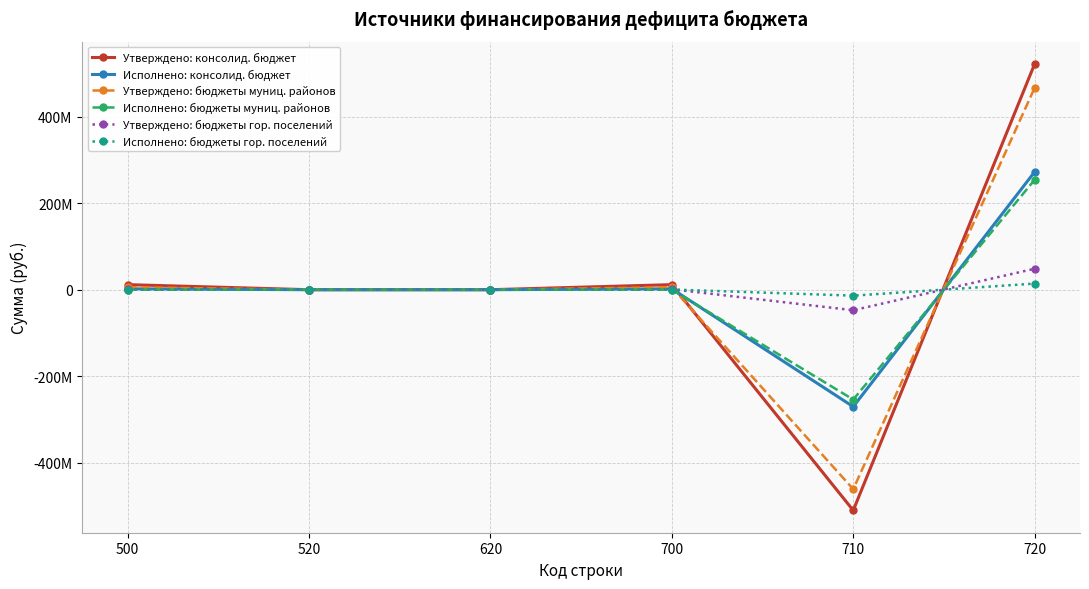

Does the chart have visible grid lines?

Yes